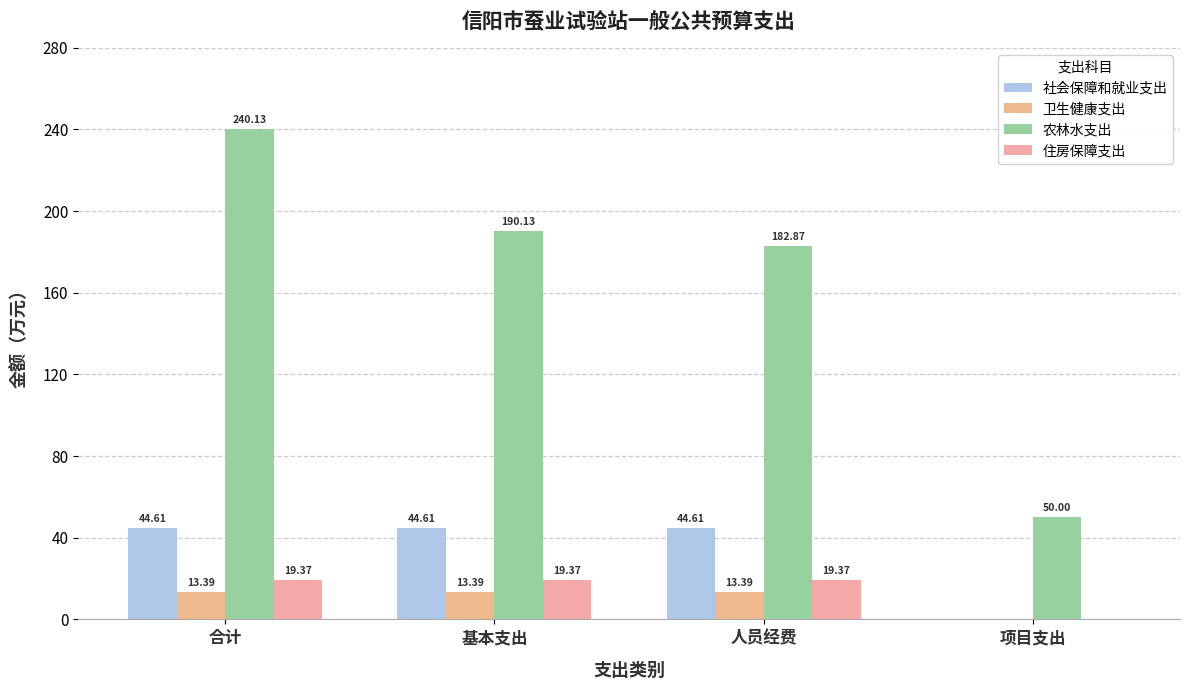

What is the difference between the maximum and second lowest values in the 农林水支出 series?

57.3